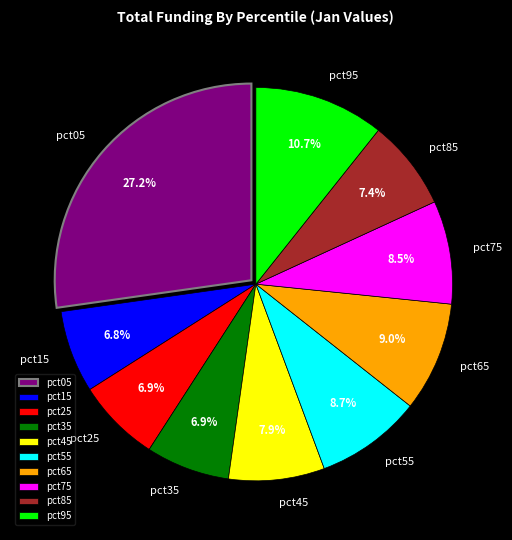

What is the total percentage of pct45 and pct65?

16.9%